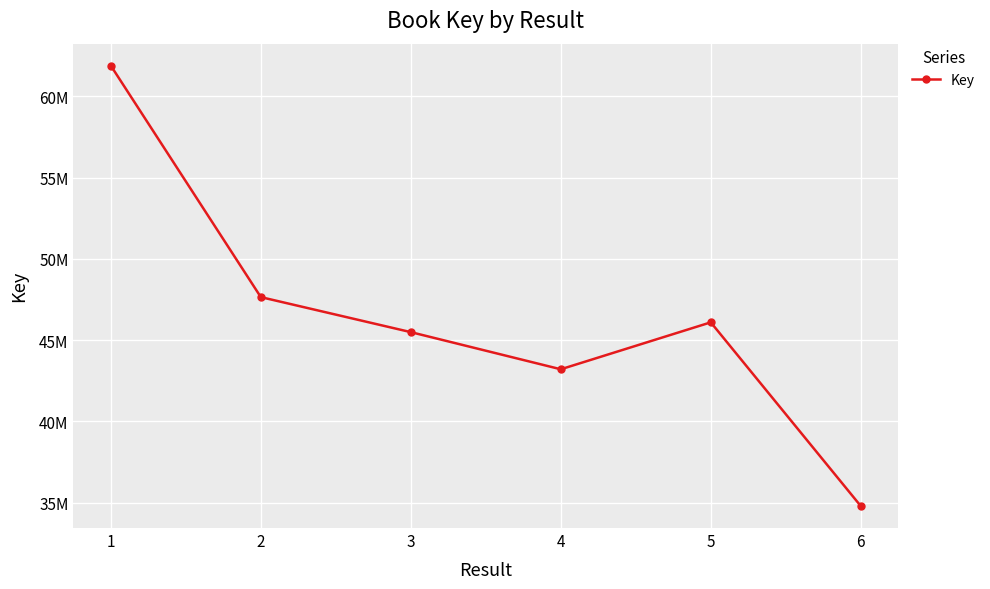

Which has a higher value, 5 or 3?

5